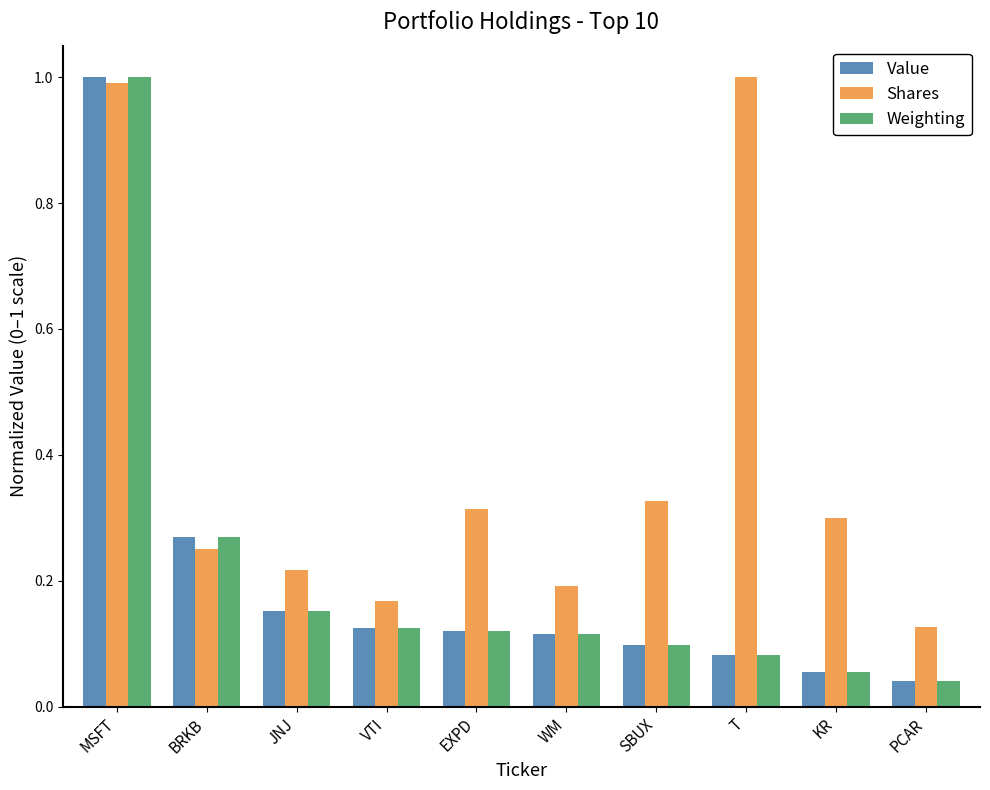

Is it true that Value equals 1.0 at MSFT?

True